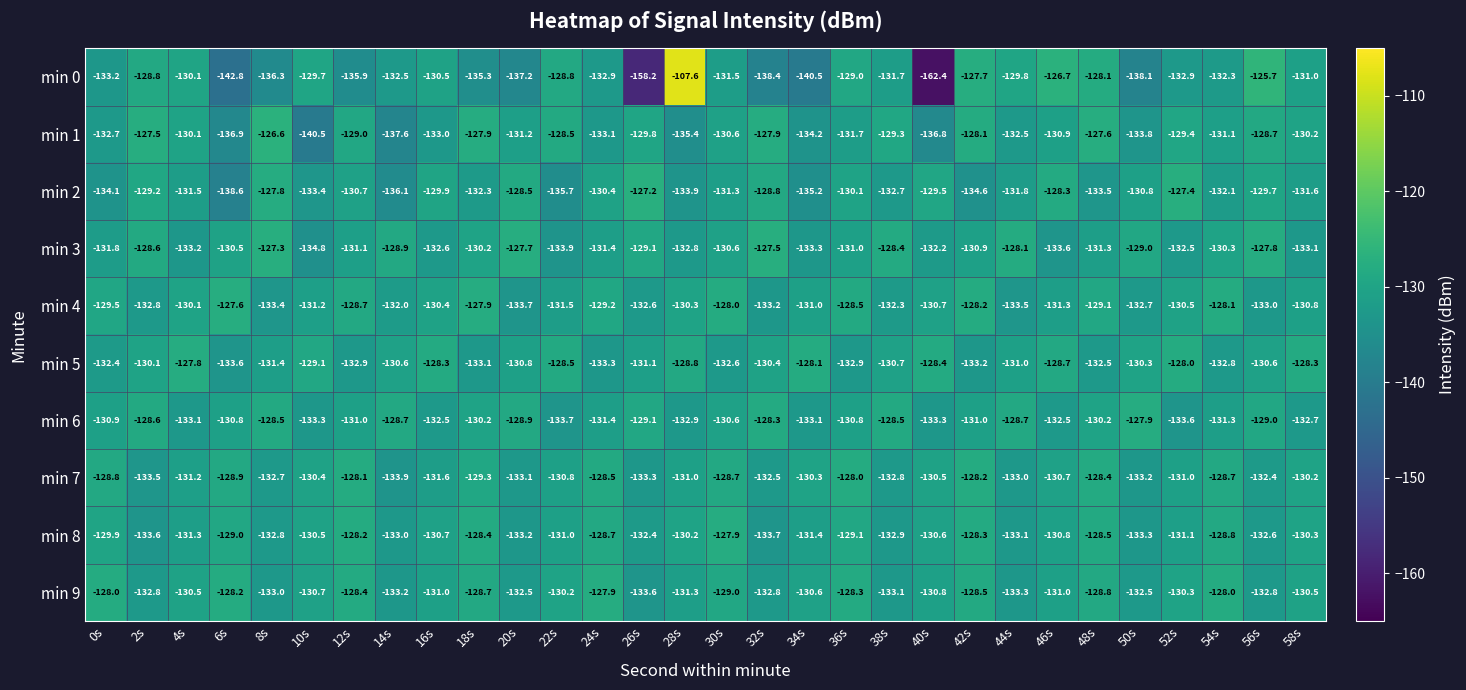

What is the difference between the second highest and minimum values in the min 0 series?

36.7